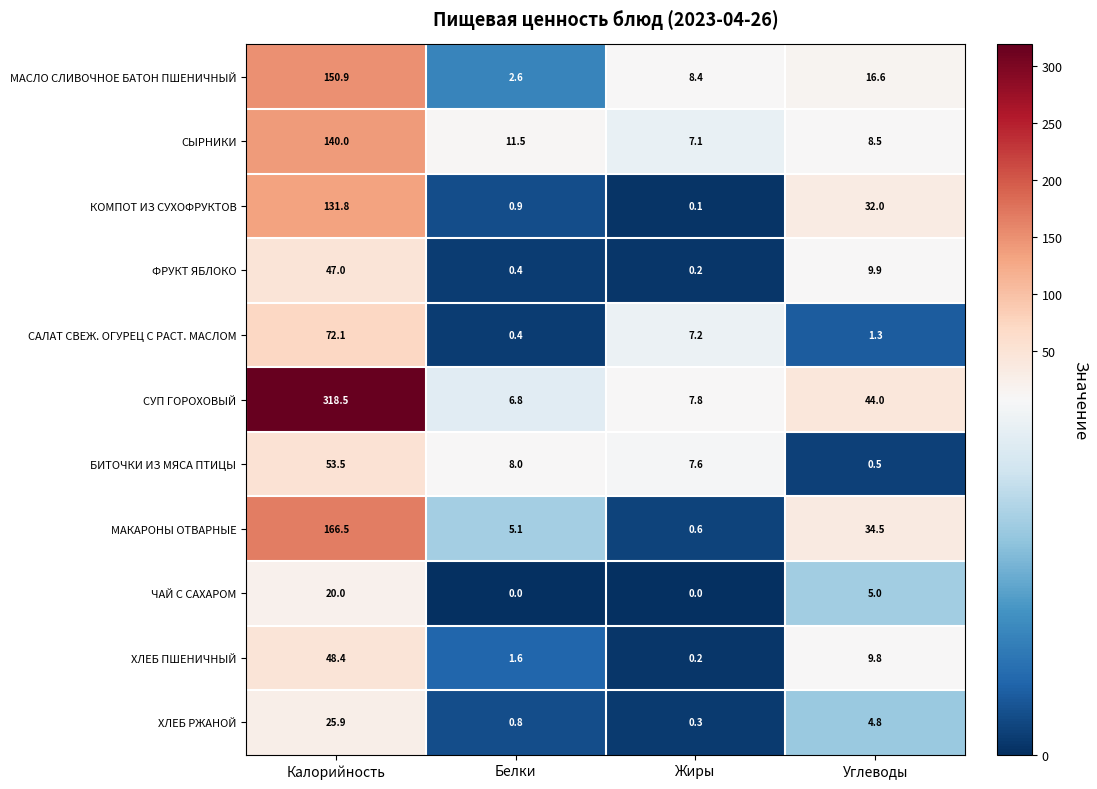

What is the difference between the second highest and minimum values in the ФРУКТ ЯБЛОКО series?

9.7